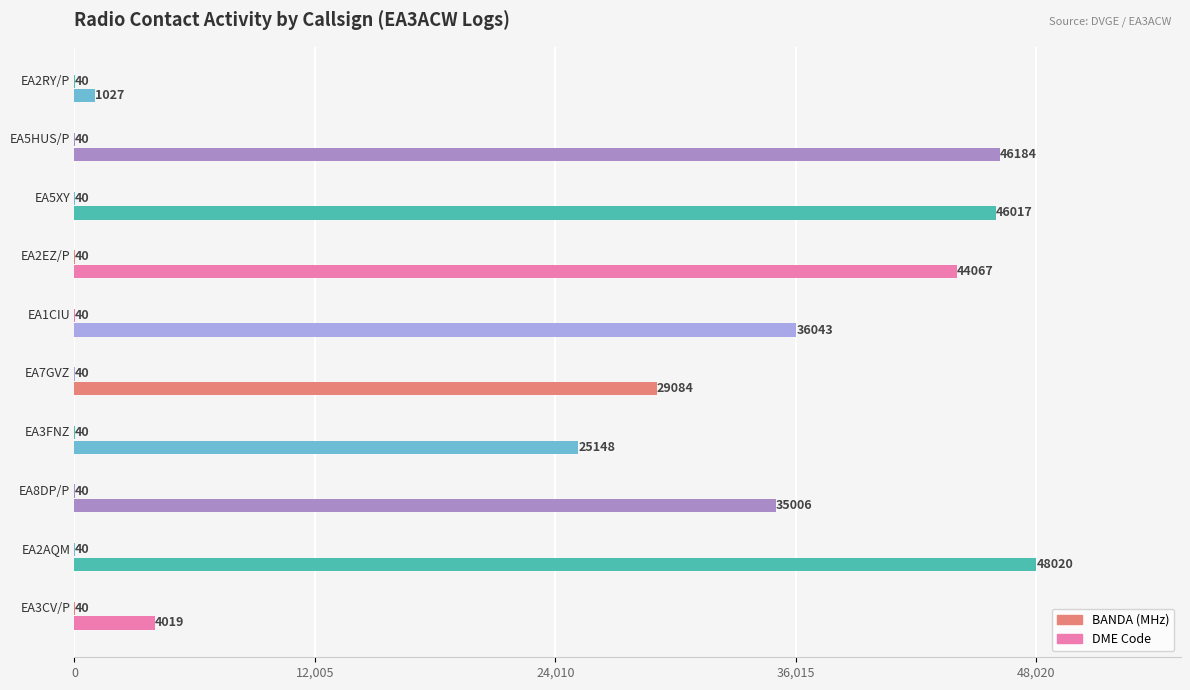

What is the minimum value for BANDA?

40